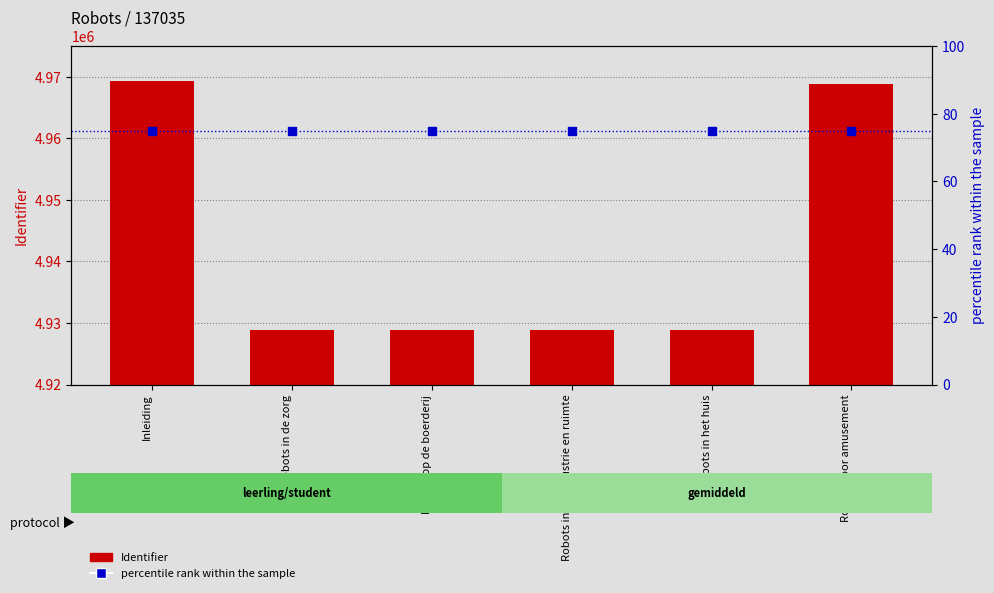

Which series has the largest total across all categories?

Identifier